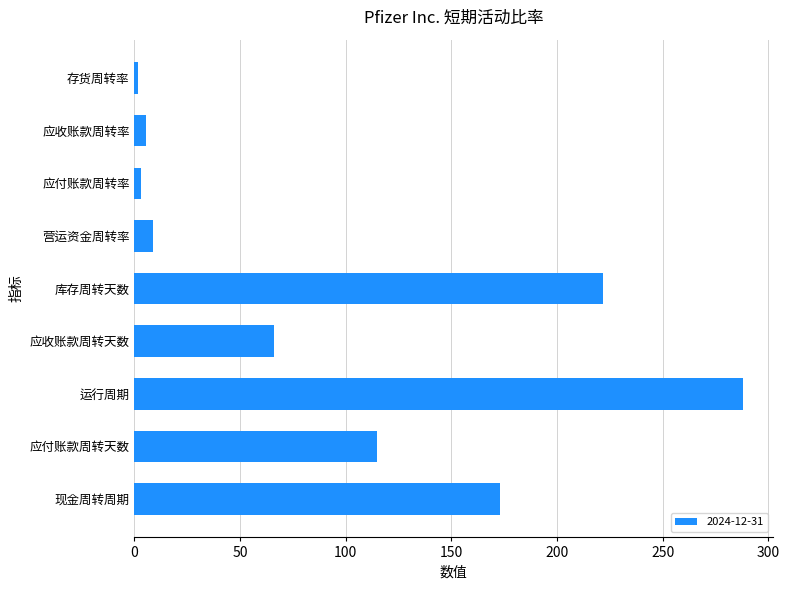

Are the bars grouped side by side (vs. stacked)?

No